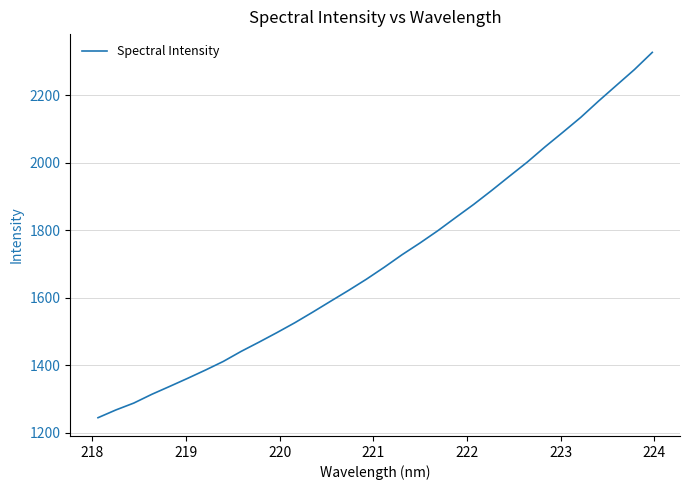

What is the greatest value displayed?

2327.0